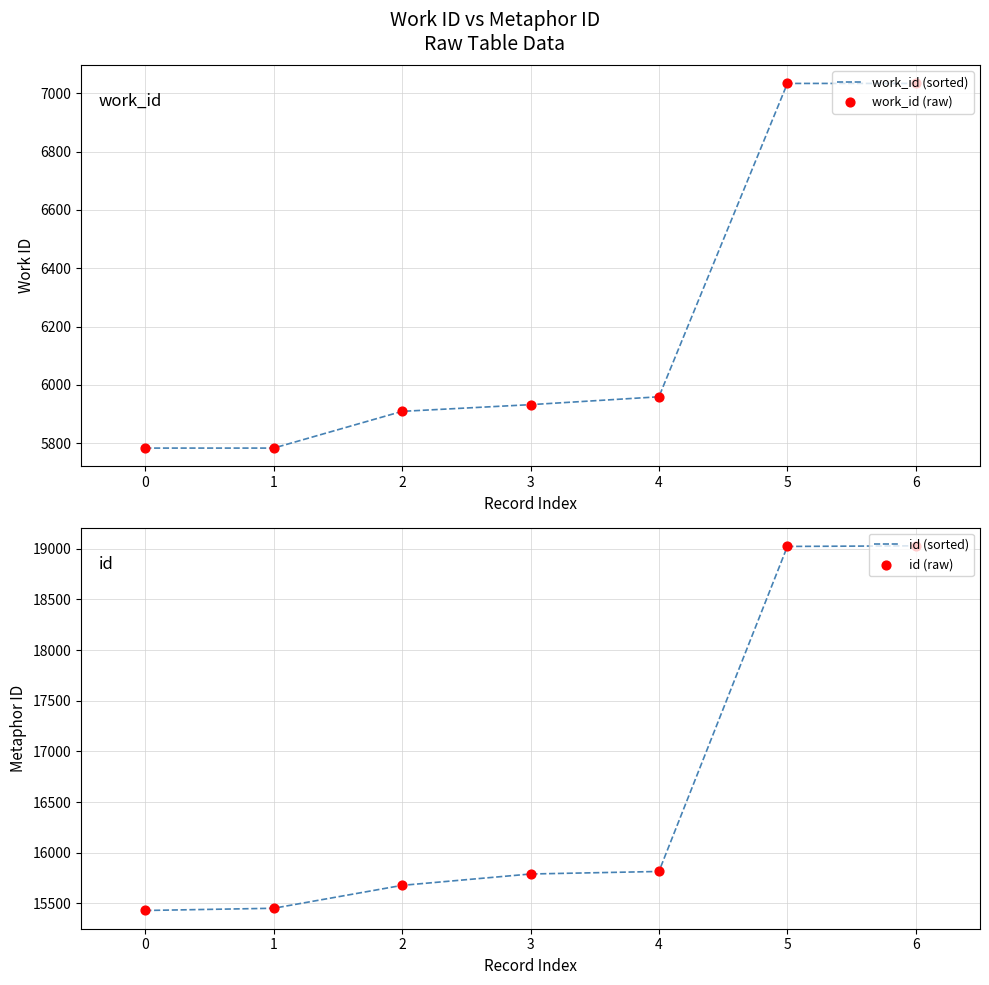

Which series has the largest total across all categories?

id (sorted)